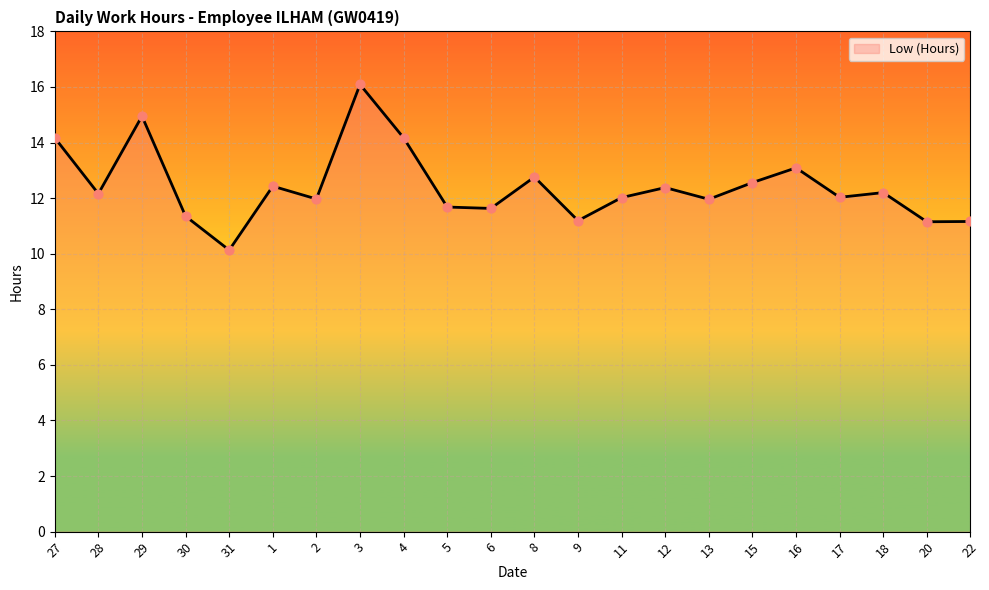

What is the change in value from 30 to 4?

+2.8